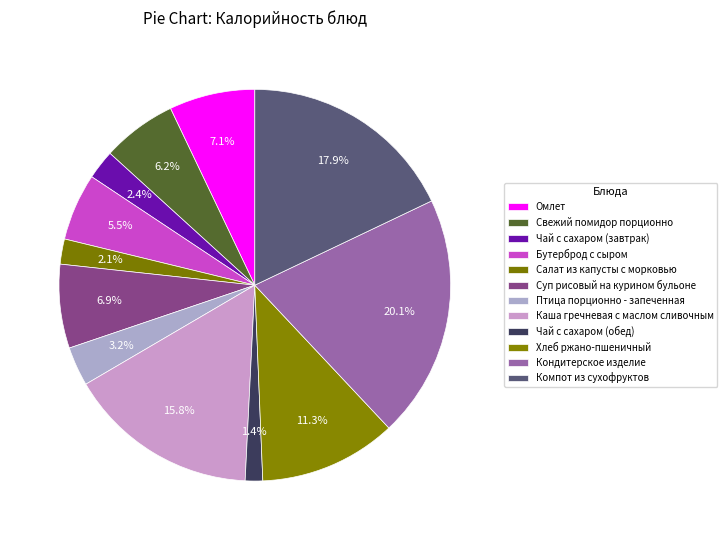

What percentage is NOT represented by Свежий помидор порционно?

93.8%